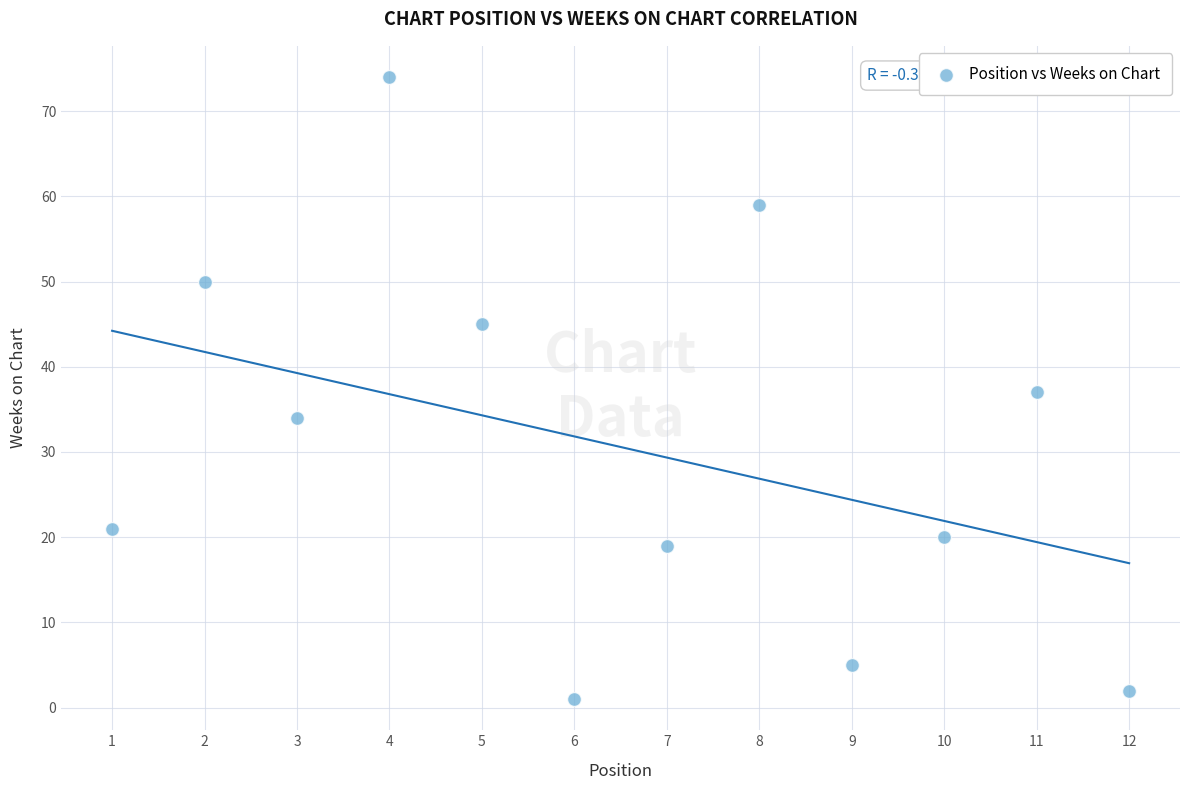

What is the range of X values (max minus min)?

11